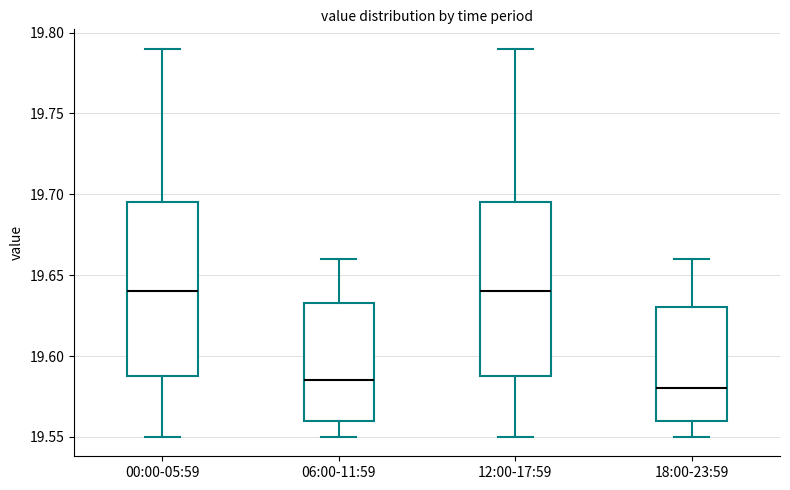

Reading left to right, transcribe this box plot: for each box, give where its median line is, the range the box spans, and where its two whiskers end, as read against the y-axis. The values are not printed on the chart, so give them approximately, as read against the axis.

00:00-05:59: median 19.640, box 19.590 to 19.695, whiskers 19.550 to 19.790
06:00-11:59: median 19.585, box 19.560 to 19.635, whiskers 19.550 to 19.660
12:00-17:59: median 19.640, box 19.590 to 19.695, whiskers 19.550 to 19.790
18:00-23:59: median 19.580, box 19.560 to 19.630, whiskers 19.550 to 19.660